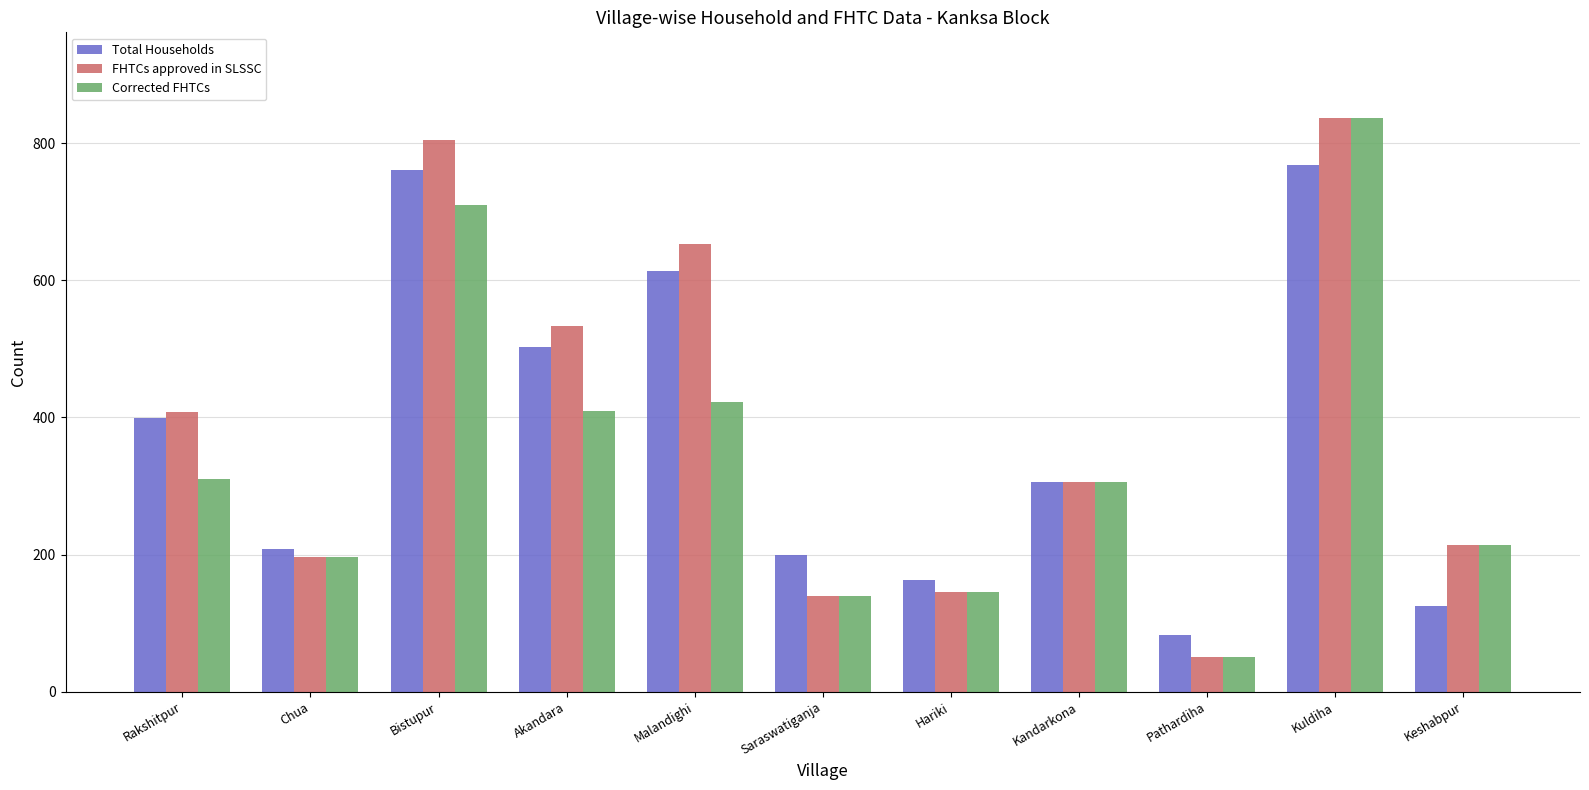

Reading left to right, transcribe all the data shown in this chart.

Total Households: Rakshitpur=399	Chua=208	Bistupur=760	Akandara=502	Malandighi=614	Saraswatiganja=200	Hariki=163	Kandarkona=306	Pathardiha=83	Kuldiha=768	Keshabpur=125
FHTCs approved in SLSSC: Rakshitpur=408	Chua=196	Bistupur=805	Akandara=533	Malandighi=653	Saraswatiganja=140	Hariki=145	Kandarkona=306	Pathardiha=51	Kuldiha=836	Keshabpur=214
Corrected FHTCs: Rakshitpur=310	Chua=196	Bistupur=710	Akandara=410	Malandighi=422	Saraswatiganja=140	Hariki=145	Kandarkona=306	Pathardiha=51	Kuldiha=836	Keshabpur=214